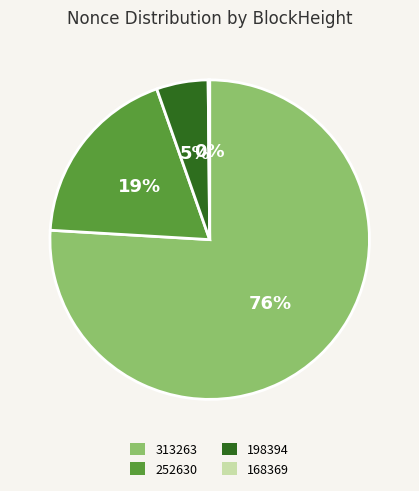

What is the largest slice in the pie chart?

313263